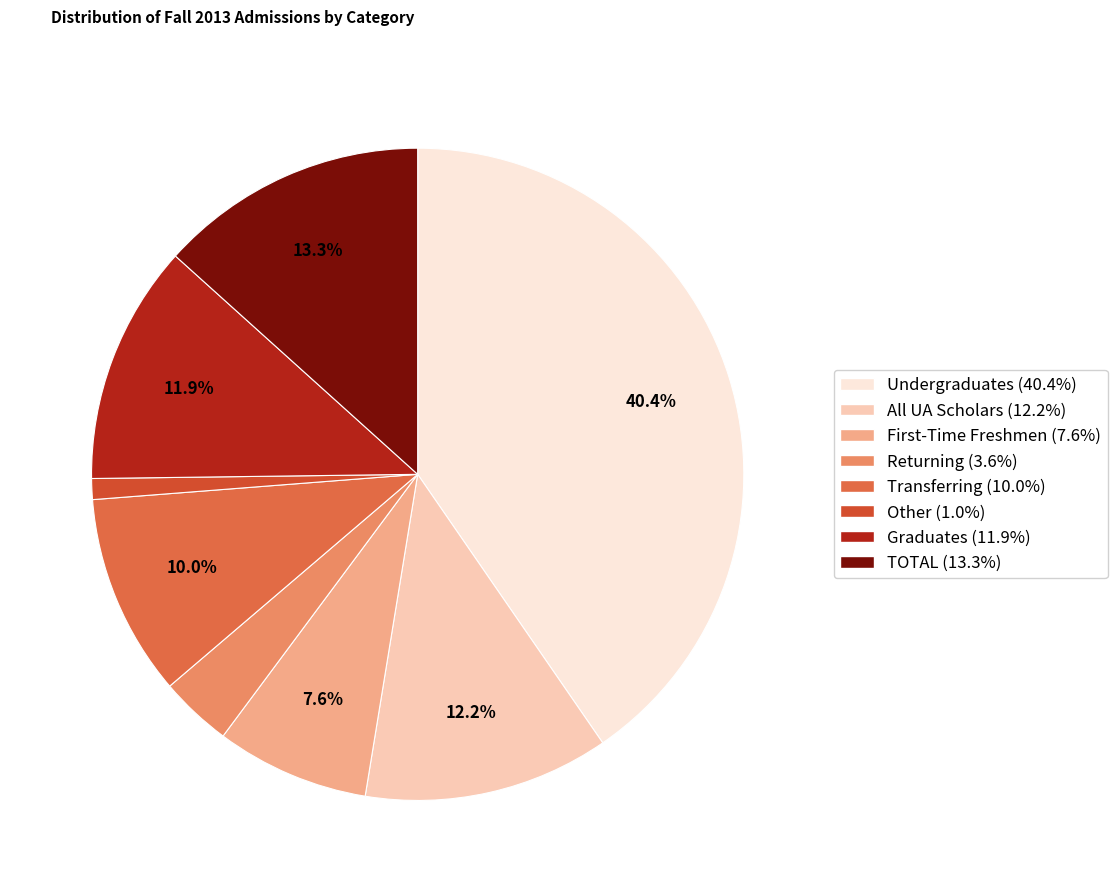

The Other slice represents 6% of the pie. True or false?

False